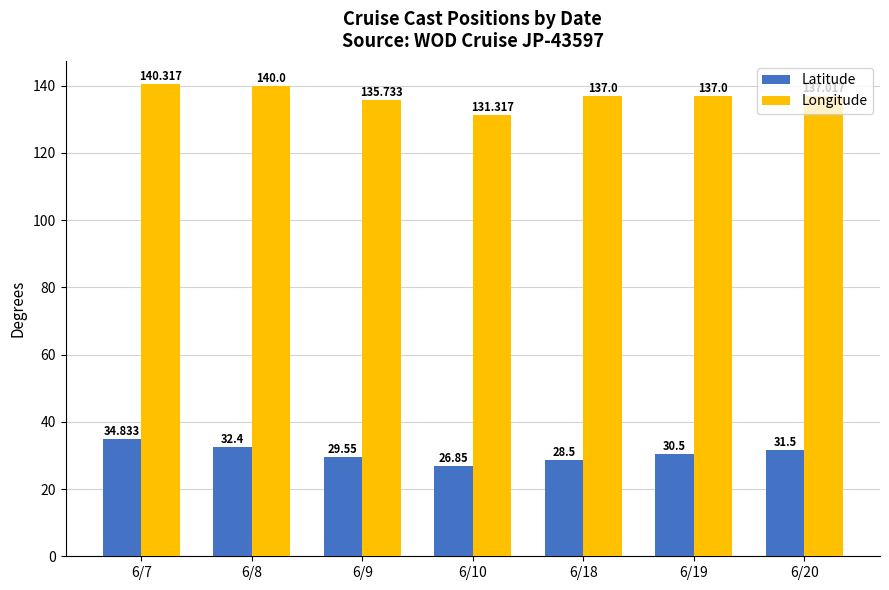

At which category is the sum across all series the highest?

6/7